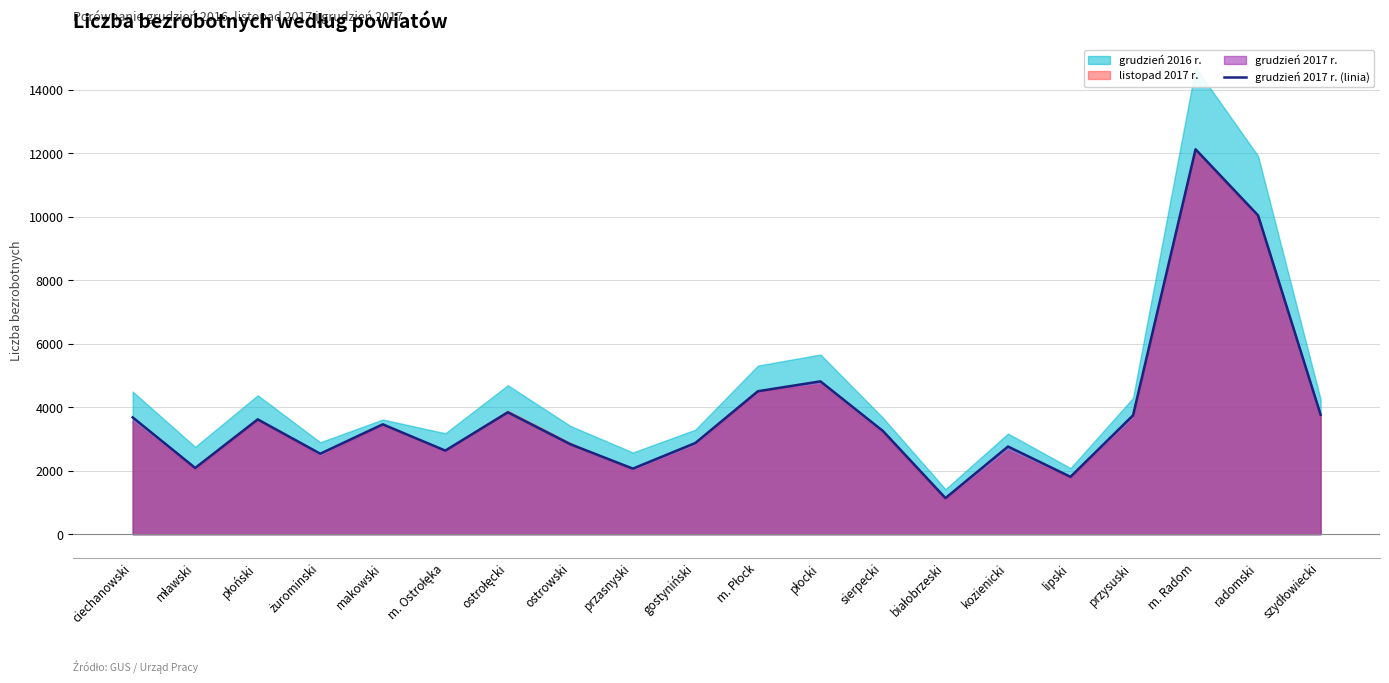

The value at płoński is 3619. True or false?

True